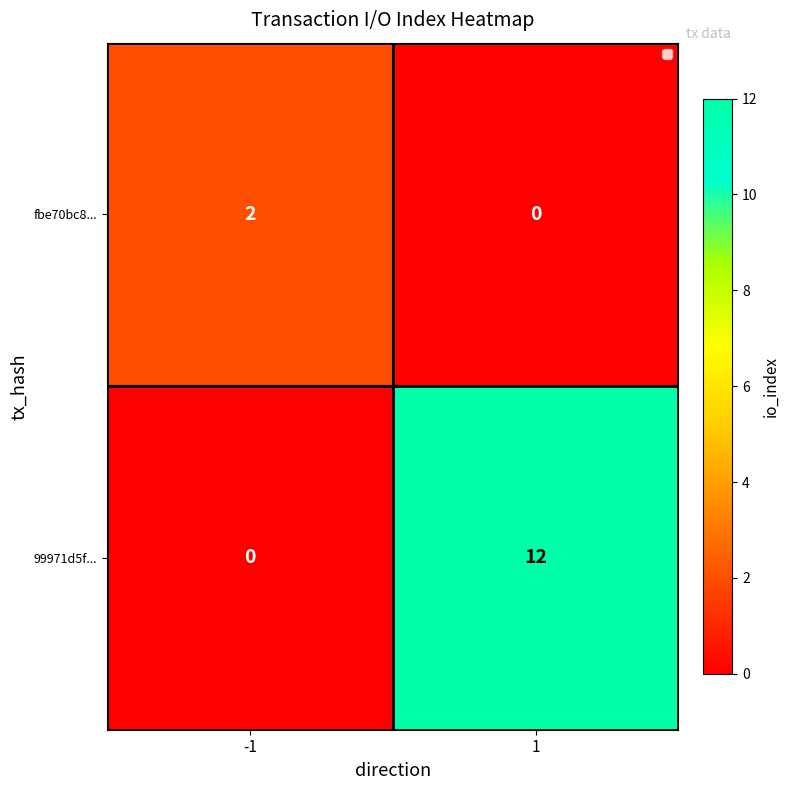

Which series changed the most between -1 and 1?

99971d5f...